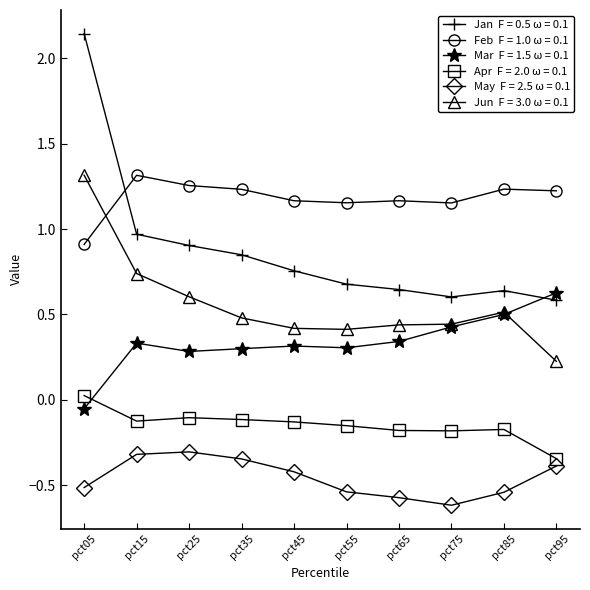

What is the spread (max minus min) of values at pct45?

1.6